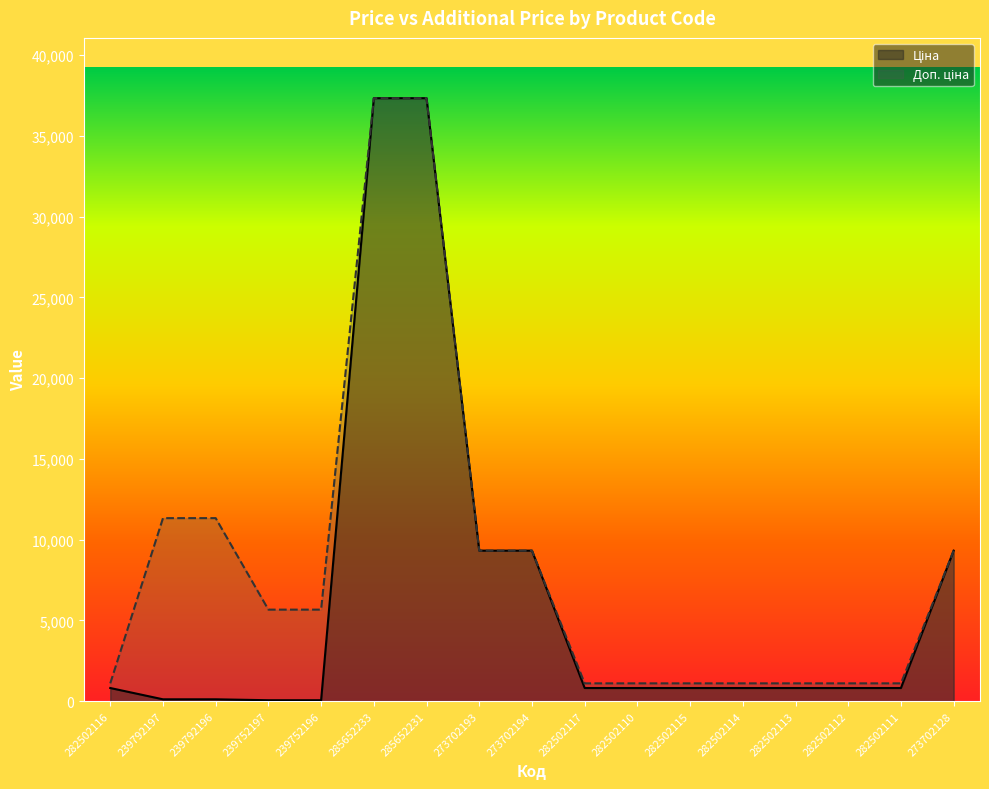

At which category is the sum across all series the highest?

285652233